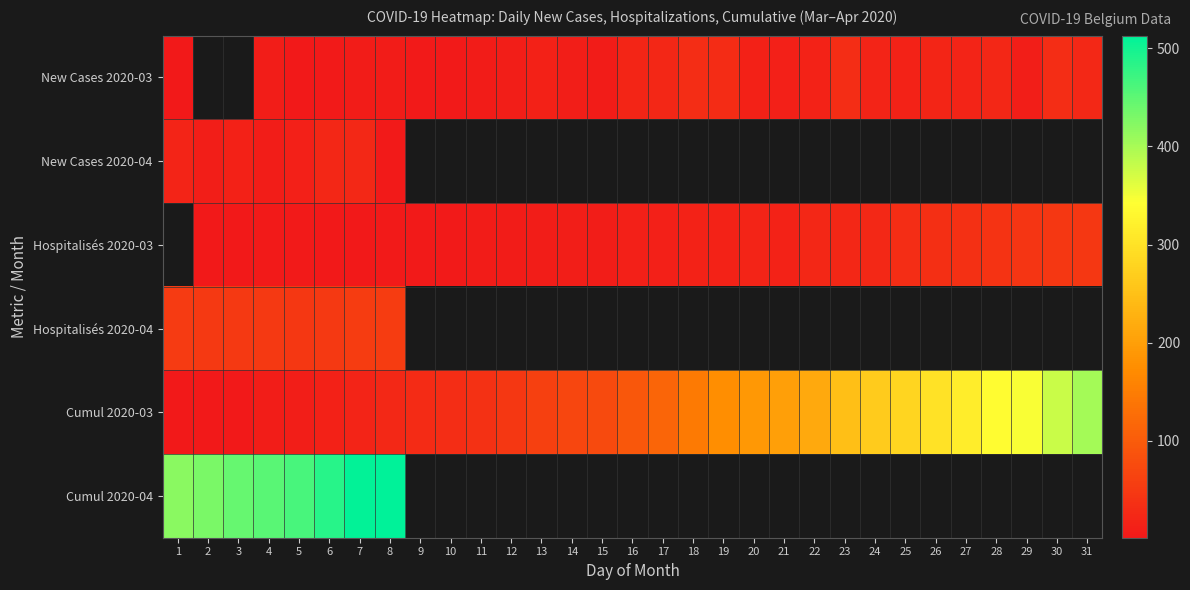

The Hospitalisés 2020-03 series shows 28.2 at 31. True or false?

False